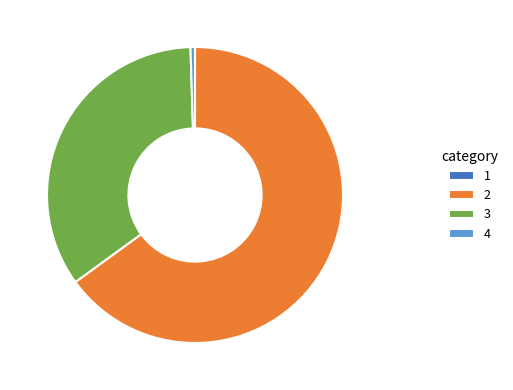

Is it true that 3 is 35% of the pie?

True